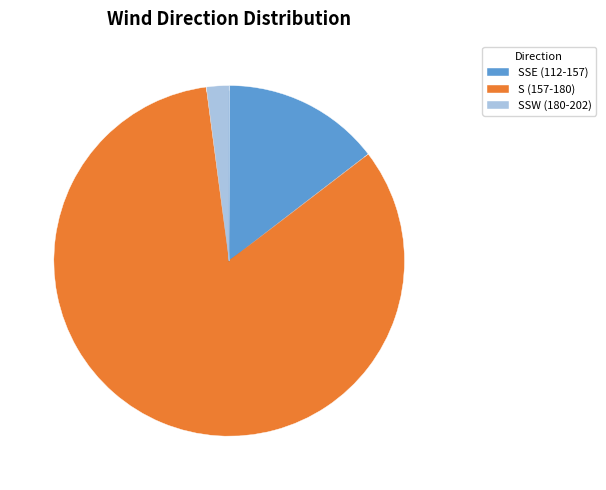

Is it true that S (157-180) is 70% of the pie?

False